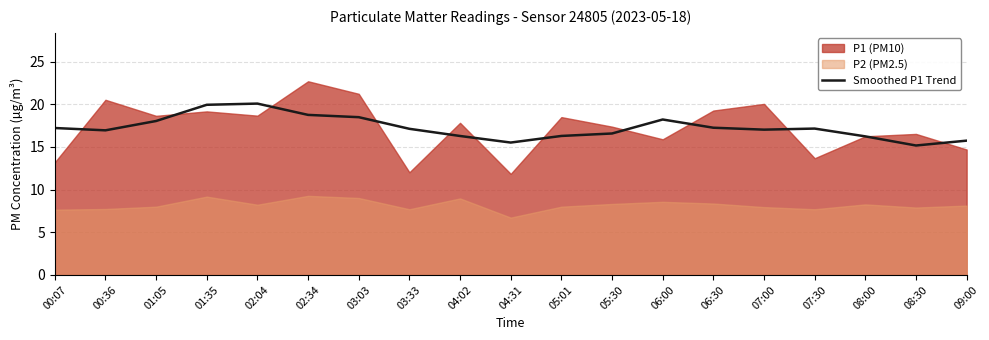

What position from the right is 07:00?

5